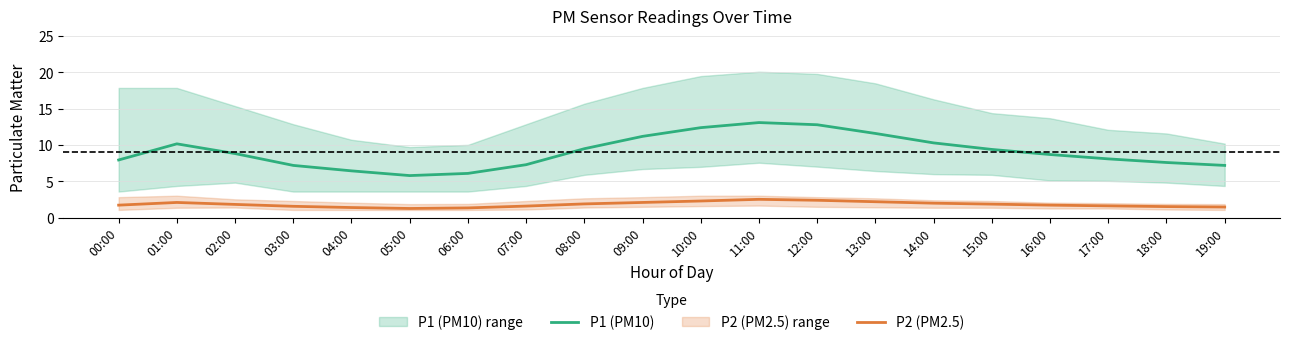

True or false: P1 (PM10) has more than 2 interior local peaks.

False